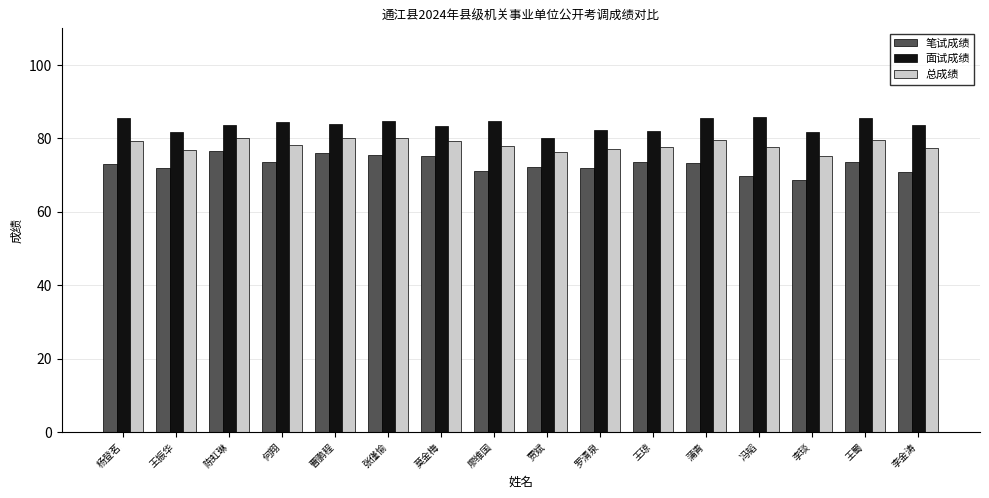

Read the 笔试成绩 value at 莫金梅.

75.1